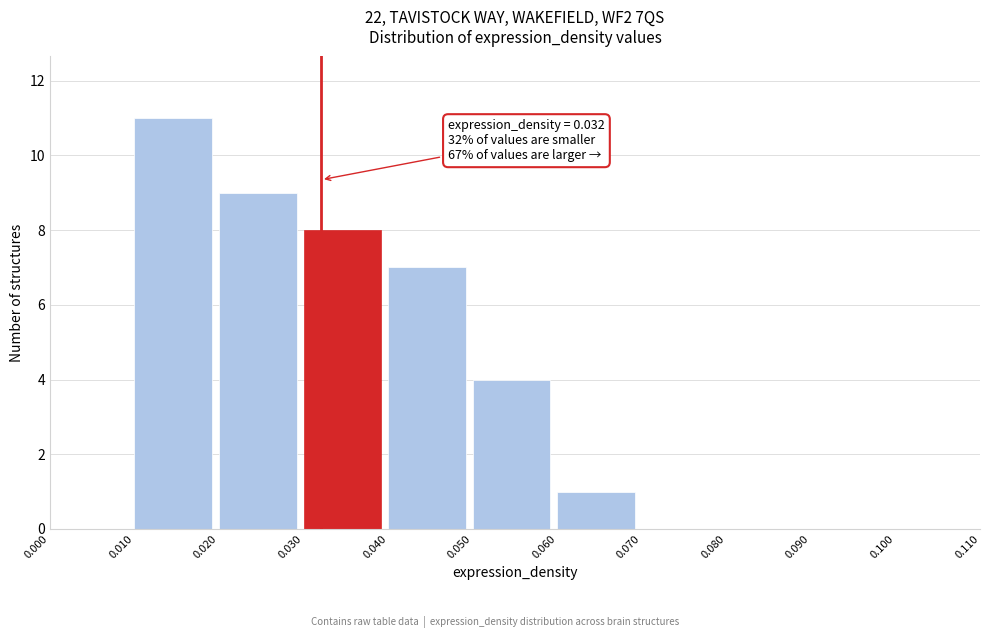

Which range on the x-axis has the tallest bar?

0.010 to 0.020